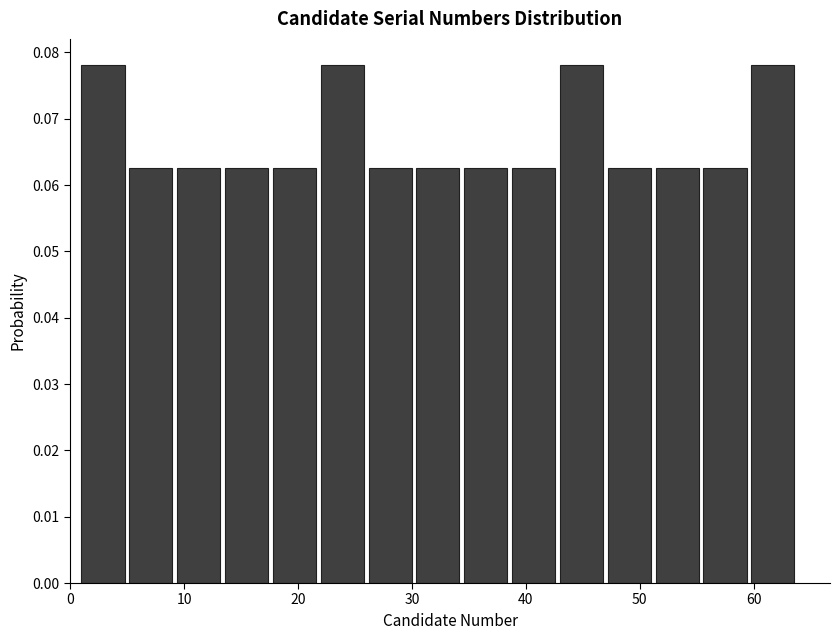

Reading left to right, transcribe this chart: for each bar, give the range it covers on the x-axis and its height. Neither the bar edges nor the heights are printed on the chart, so give them approximately, as read against the axes.

1.0 to 5.2: 0.078
5.2 to 9.4: 0.063
9.4 to 13.6: 0.063
13.6 to 17.8: 0.063
17.8 to 22.0: 0.063
22.0 to 26.2: 0.078
26.2 to 30.4: 0.063
30.4 to 34.6: 0.063
34.6 to 38.8: 0.063
38.8 to 43.0: 0.063
43.0 to 47.2: 0.078
47.2 to 51.4: 0.063
51.4 to 55.6: 0.063
55.6 to 59.8: 0.063
59.8 to 64.0: 0.078